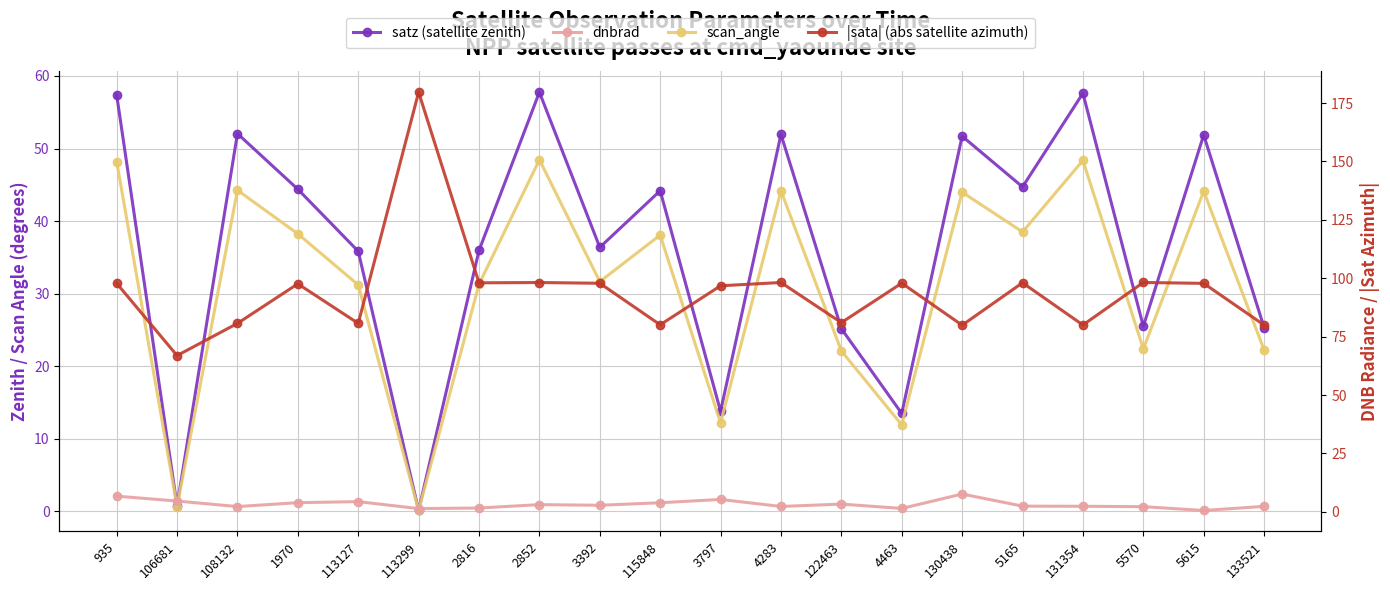

What is the difference between the maximum and minimum values in the satz (satellite zenith) series?

57.6